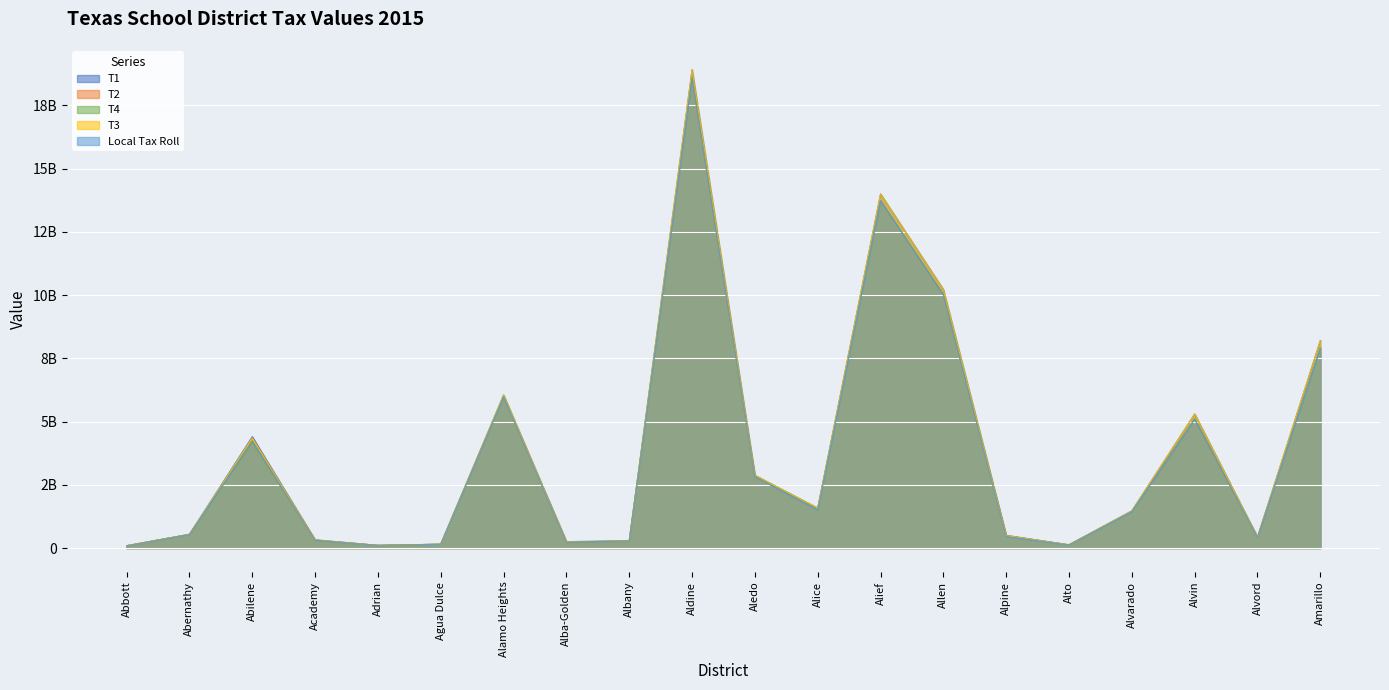

What value does the T3 series have at Abilene?

4354896017